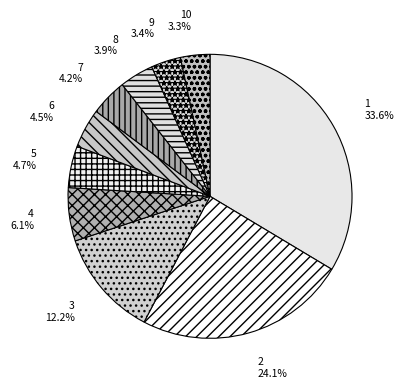

Count the number of slices in the pie.

10